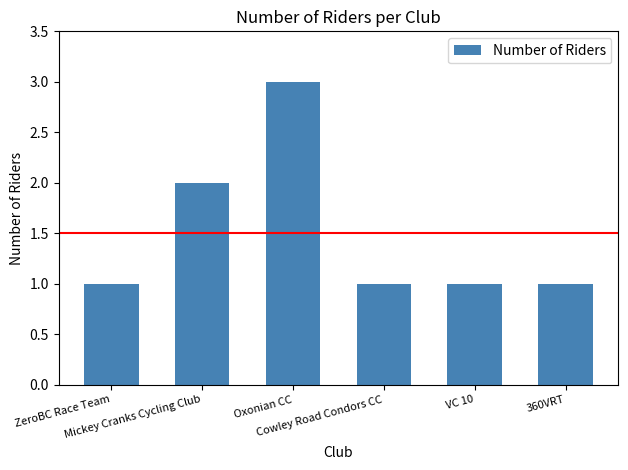

What is the maximum value shown in the chart?

3